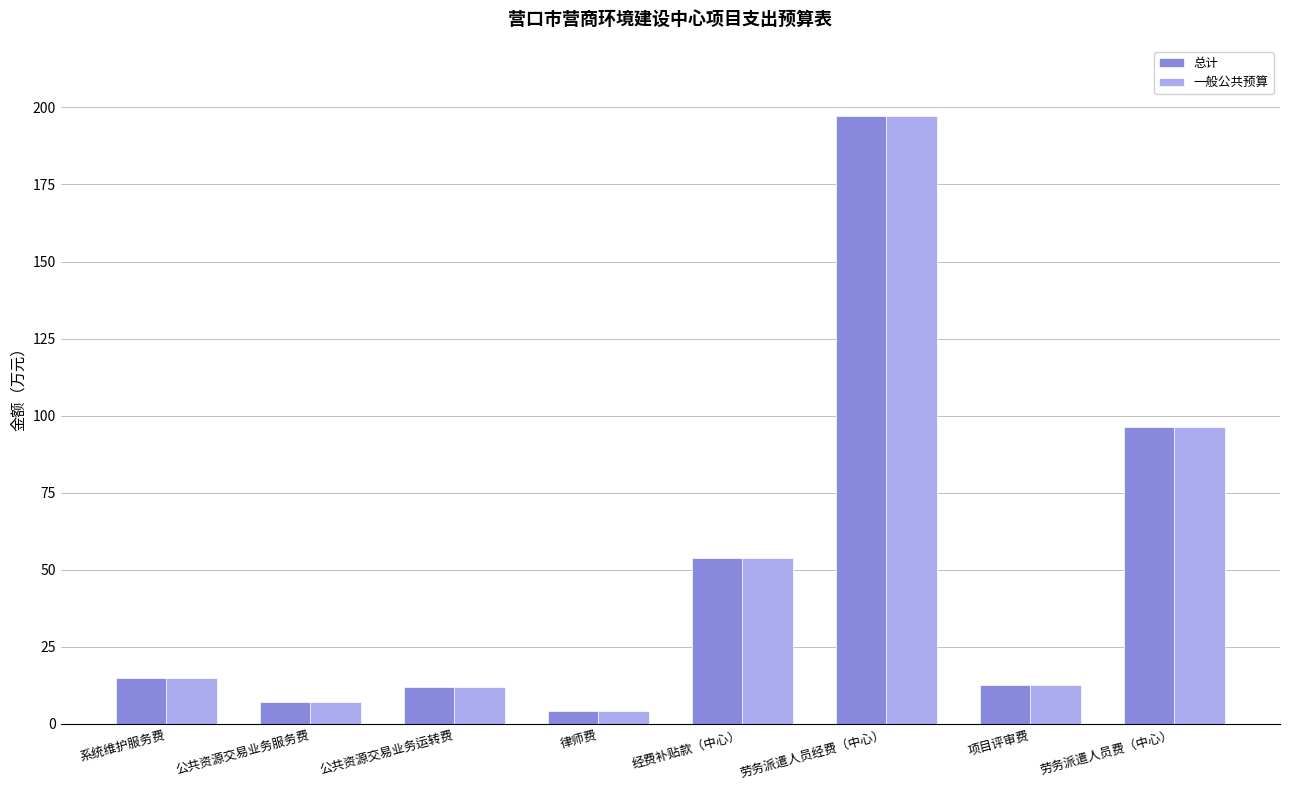

What position from the left is 劳务派遣人员费（中心）?

8